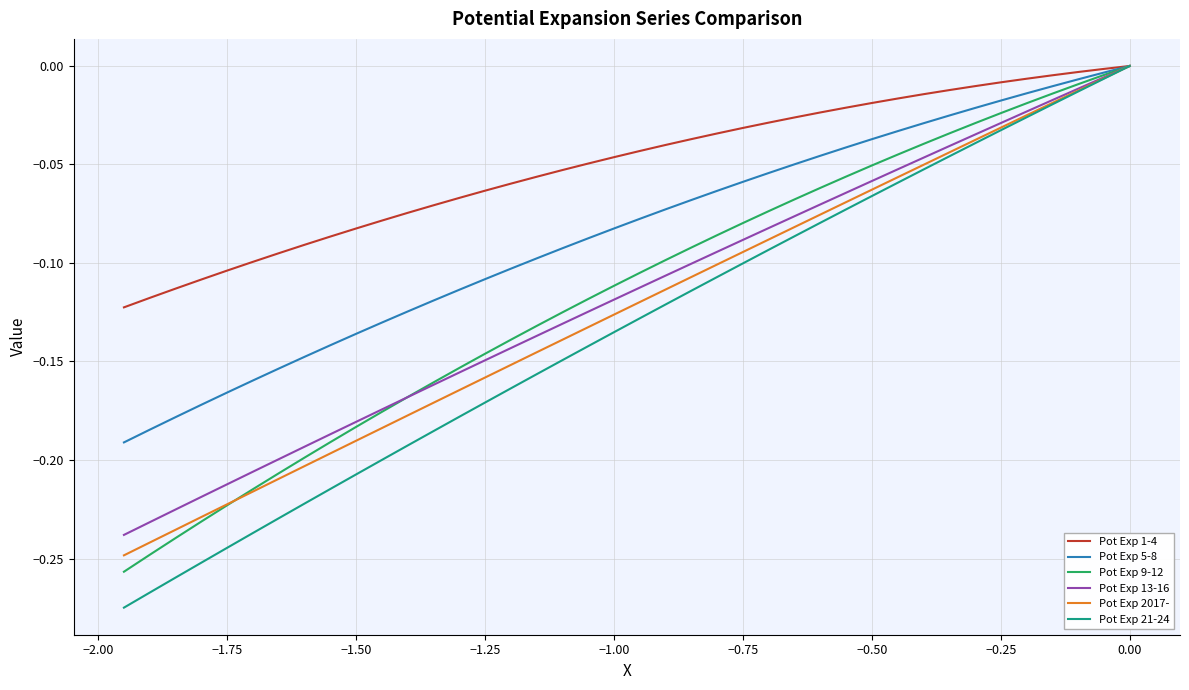

Which series has the largest total across all categories?

Pot Exp 1-4